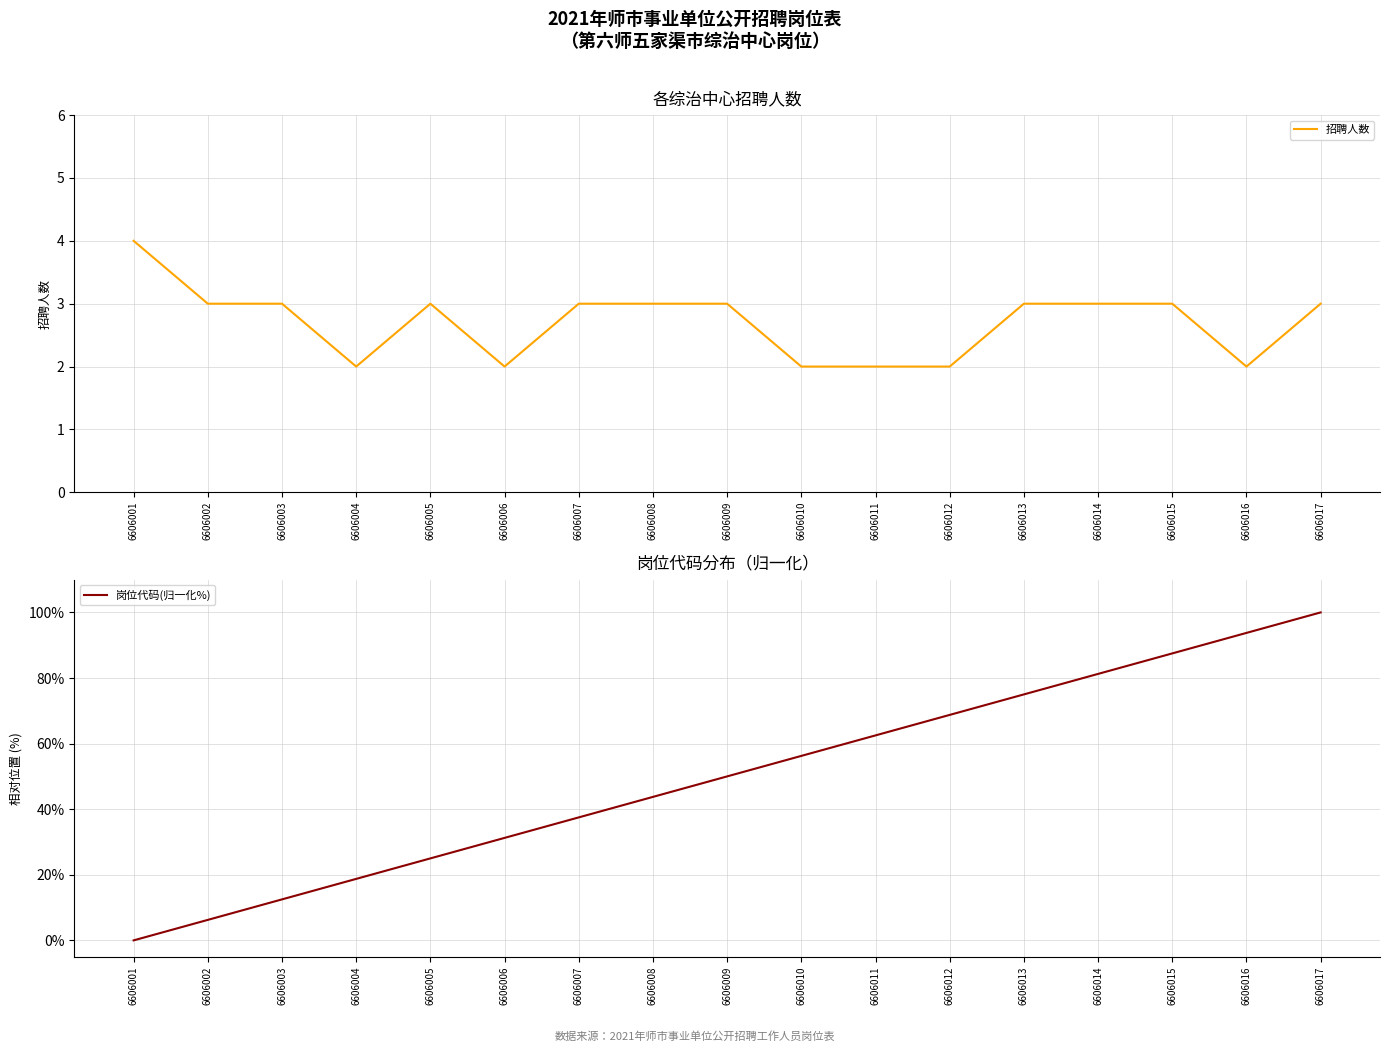

Read the 岗位代码(归一化%) value at 6606007.

37.5